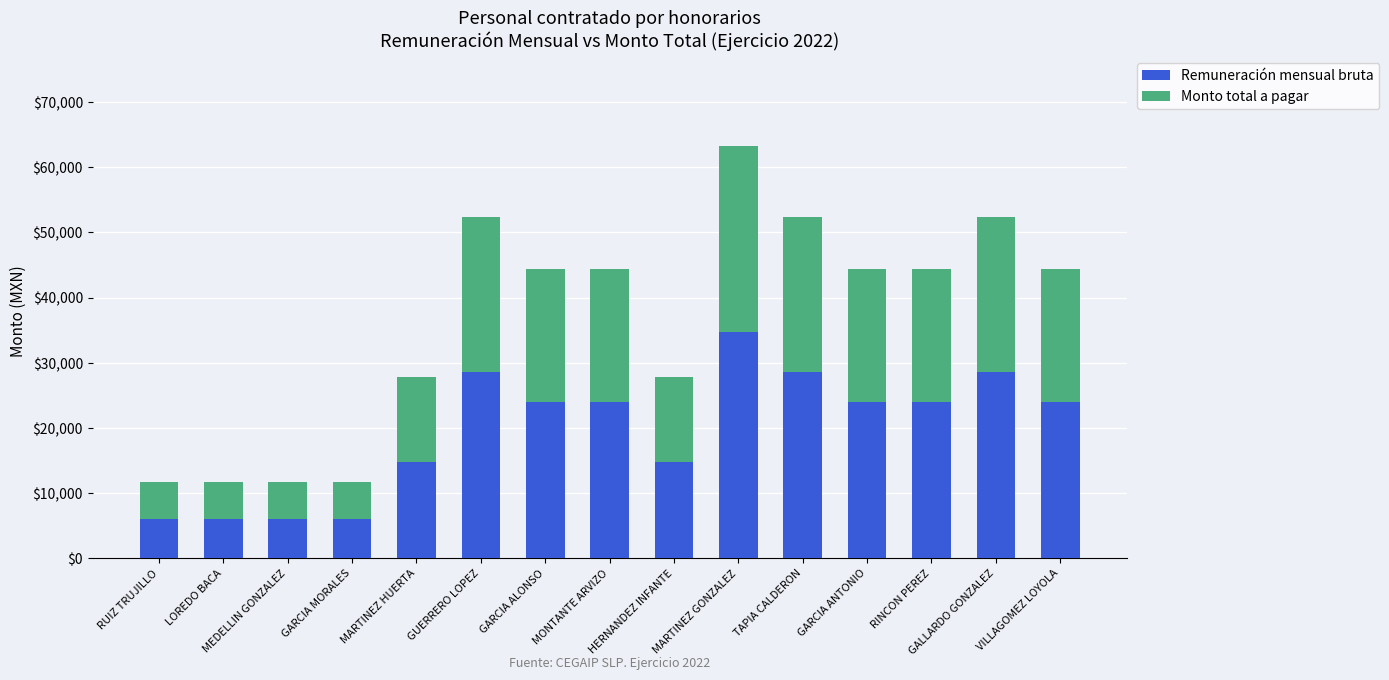

What is the highest value of the Remuneración mensual bruta series?

34740.2